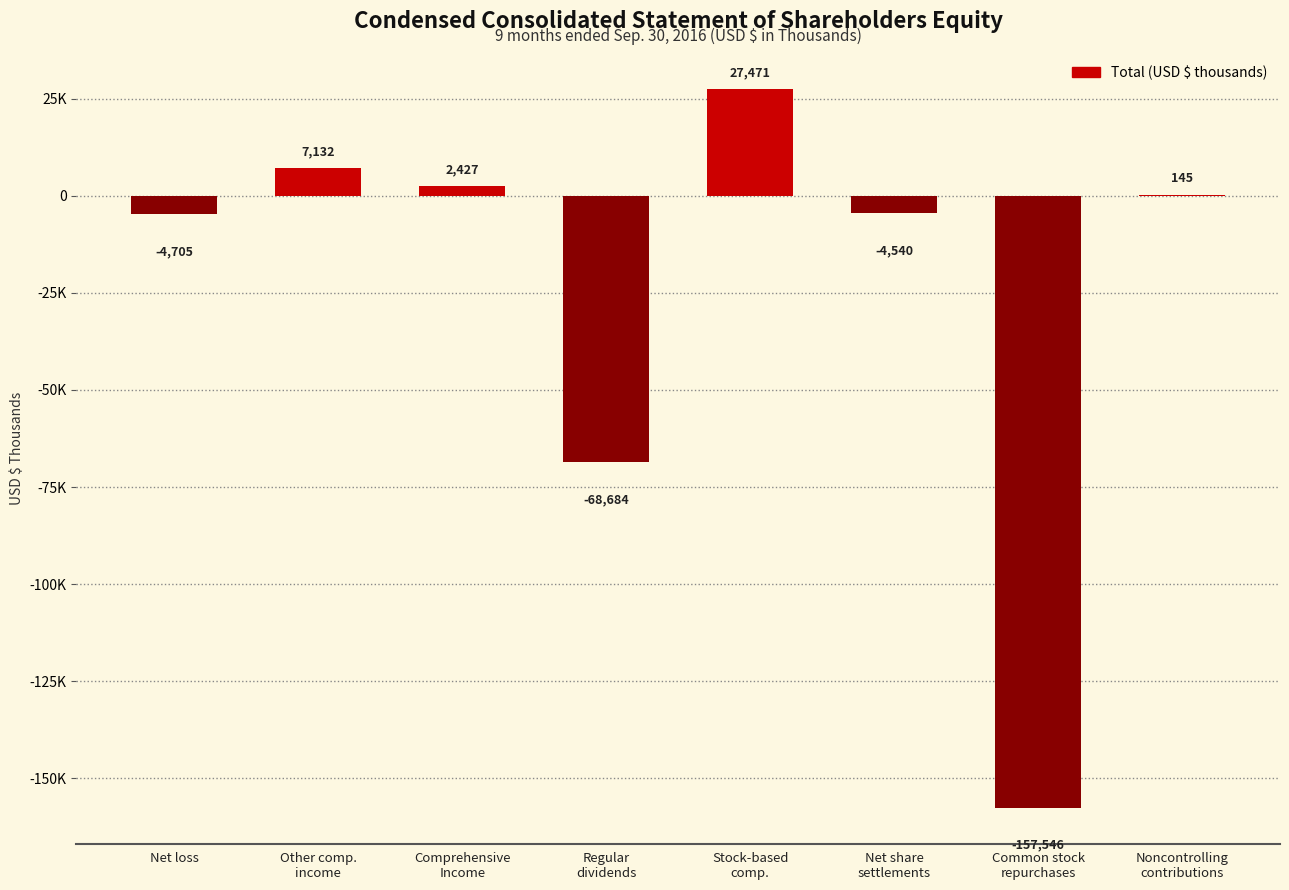

Where is the data nearest to the value -65037?

Regular
dividends